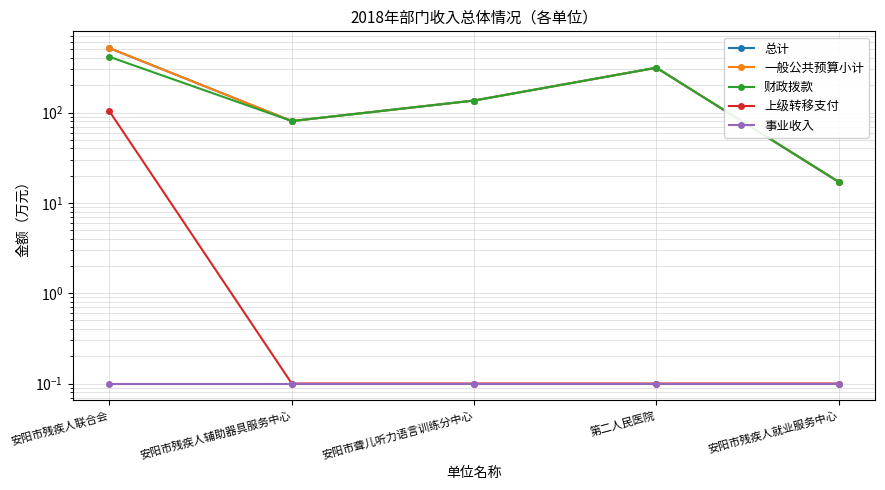

True or false: 总计 and 财政拨款 cross at least once.

False